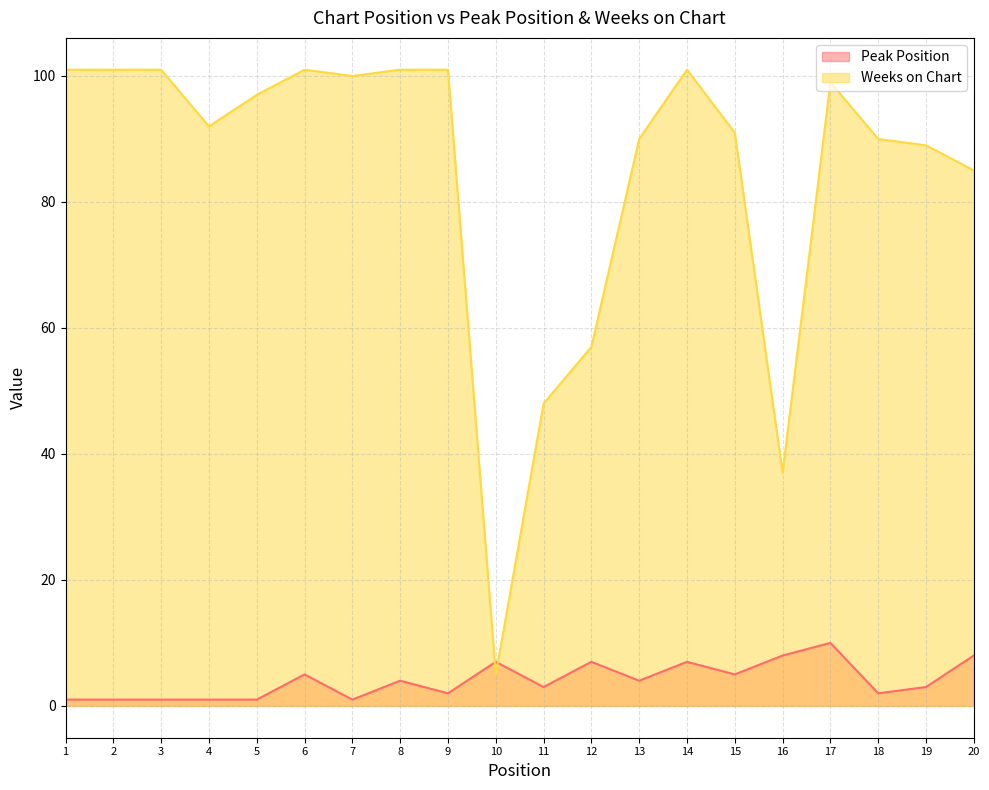

How many lines are shown in the chart?

2